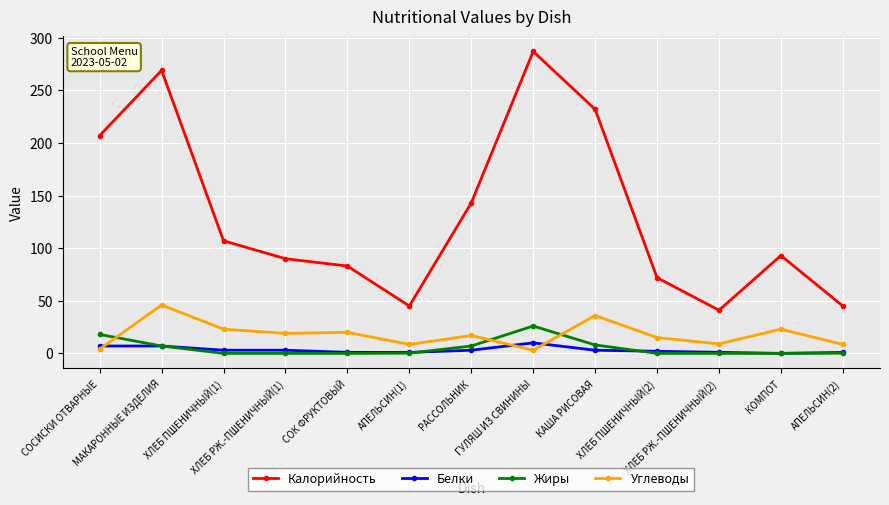

List the series in order of their peak value, highest first.

Калорийность, Углеводы, Жиры, Белки